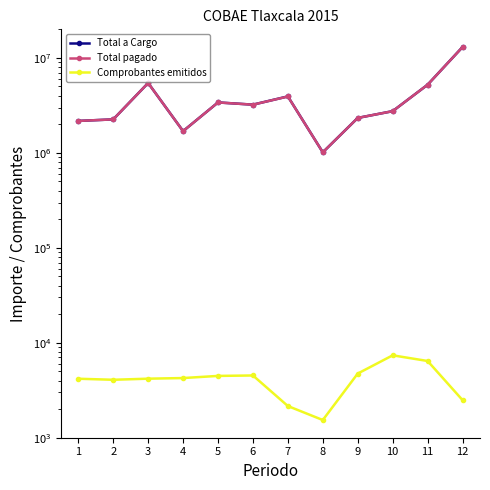

List the series in order of their peak value, lowest first.

Comprobantes emitidos, Total pagado, Total a Cargo